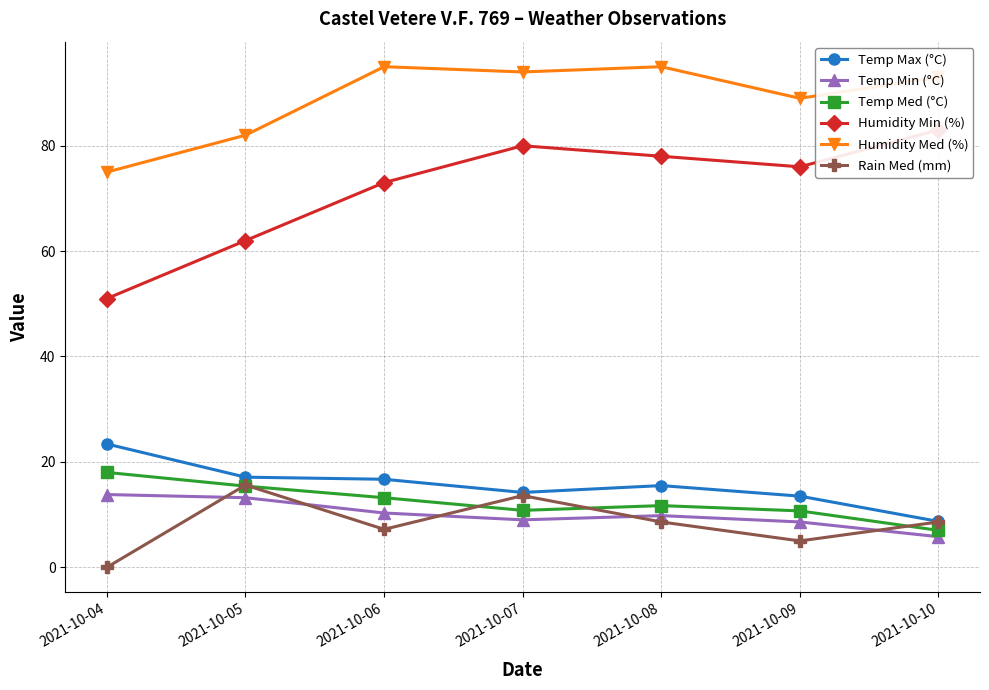

Does the chart have visible grid lines?

Yes